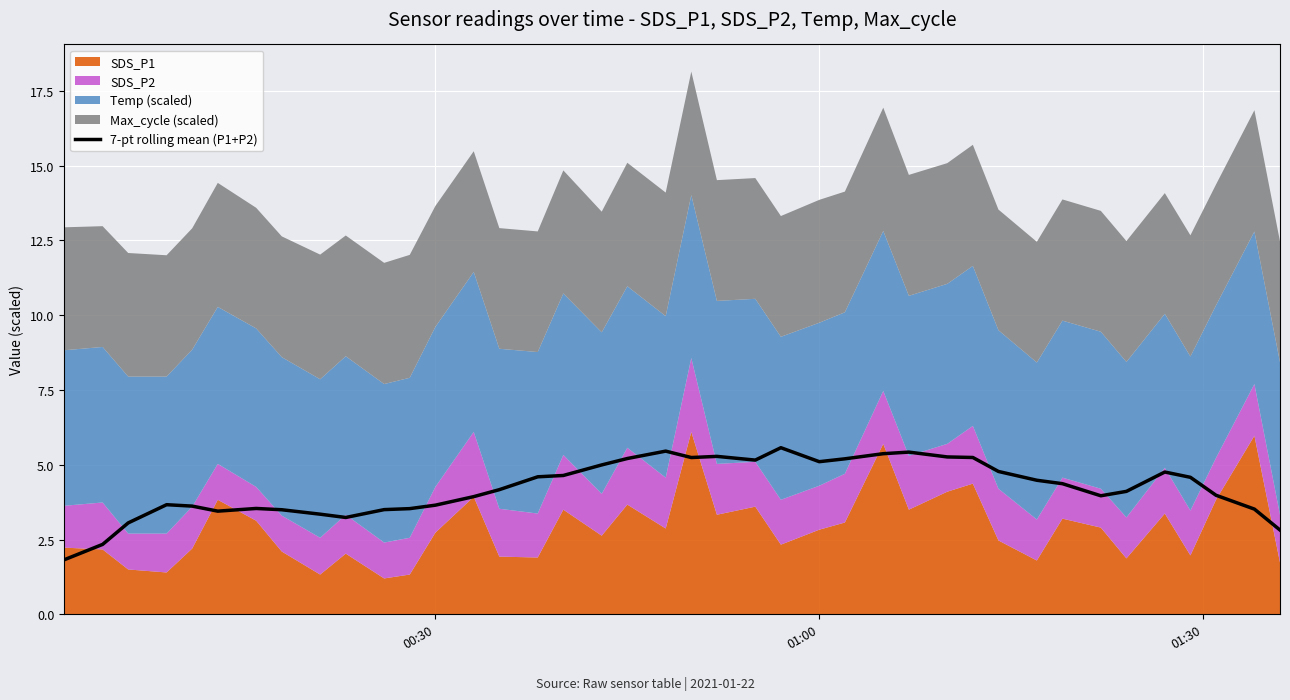

What is the minimum value for 7-pt rolling mean (P1+P2)?

1.8